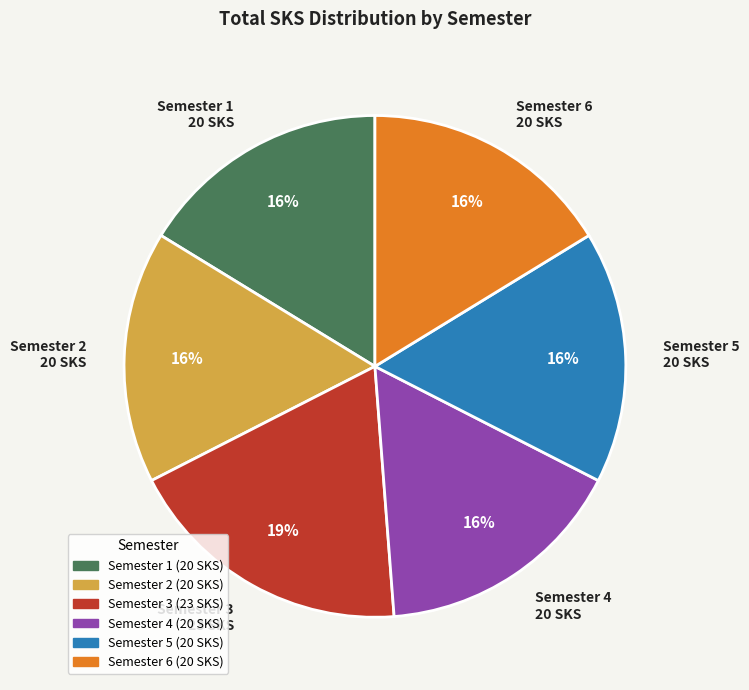

To the nearest percent, what percentage of the pie is Semester 3?

19%